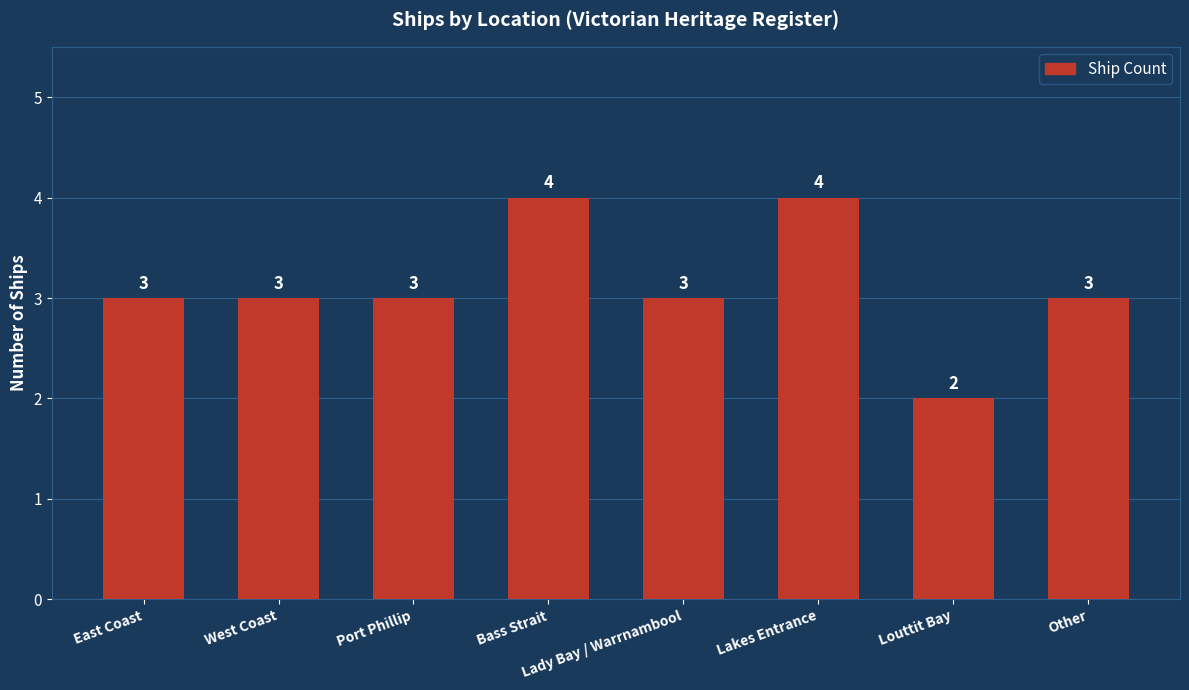

Count the values in the range 3 to 4.

7